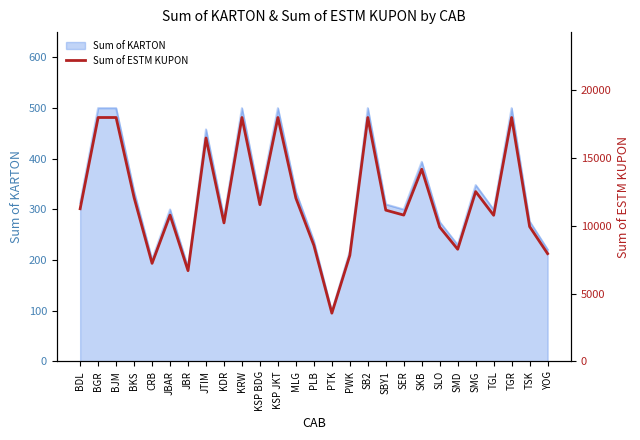

How many interior local valleys (lower than both neighbors) does the data have?

8